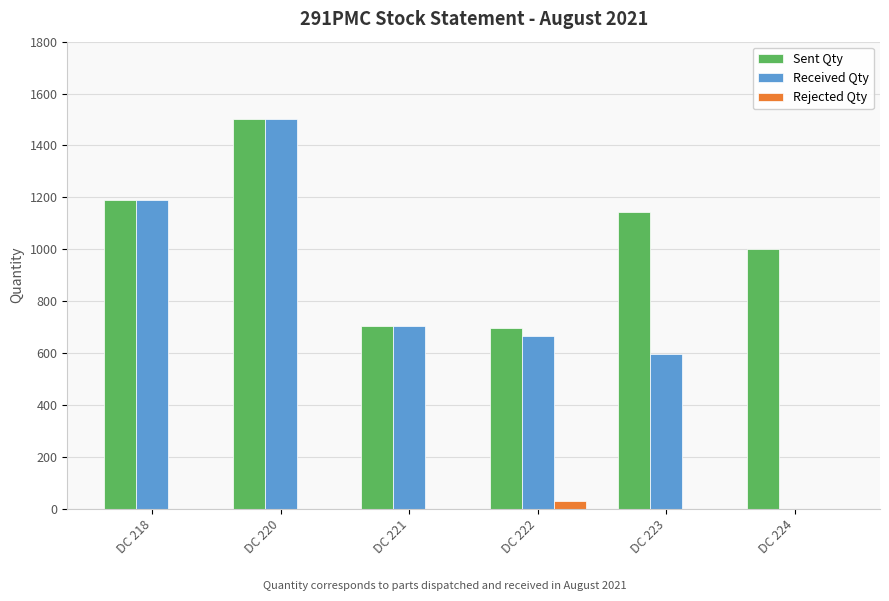

At which category does the chart reach its peak across all series?

DC 220